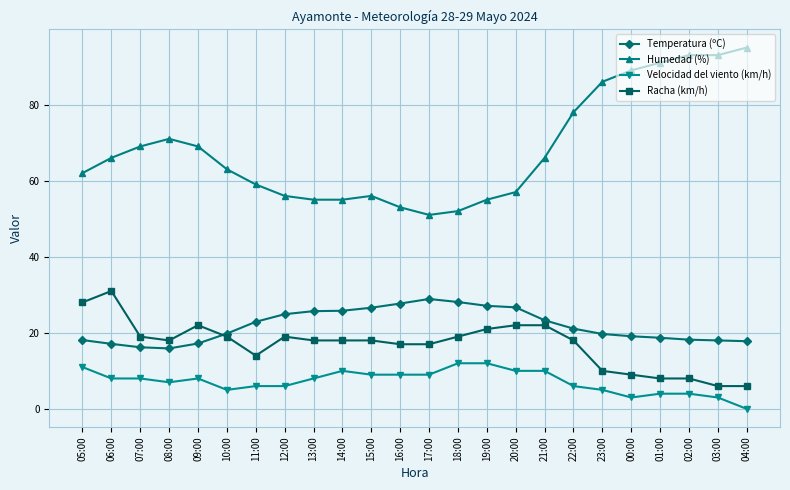

What is the maximum value for Racha (km/h)?

31.0